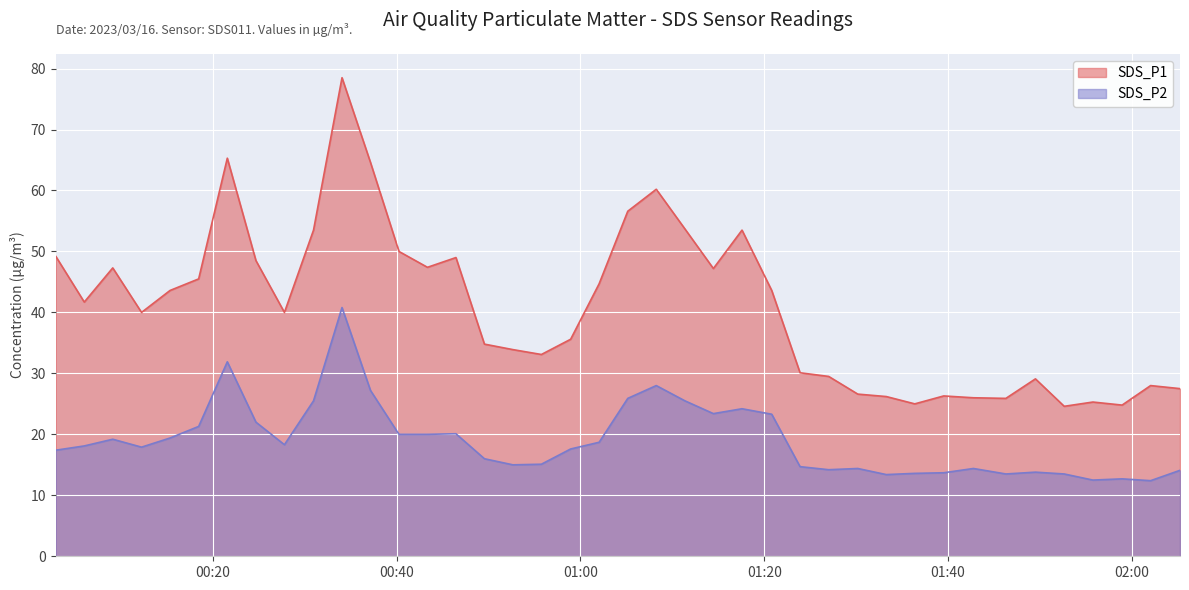

In SDS_P1, how many points are higher than both neighbors (excluding endpoints)?

10